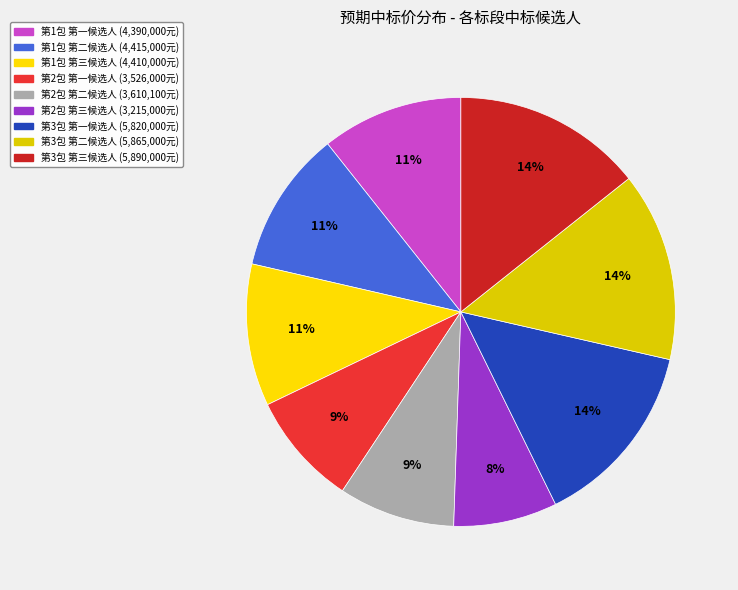

Rank the categories by value from highest to lowest.

第3包 第三中标候选人
苏交科集团股份有限公司, 第3包 第二中标候选人
华设设计集团股份有限公司, 第3包 第一中标候选人
中交第一公路勘察设计研究院有限公司, 第1包 第二中标候选人
中交第一公路勘察设计研究院有限公司, 第1包 第三中标候选人
华设设计集团股份有限公司, 第1包 第一中标候选人
陕西交通技术咨询有限公司, 第2包 第二中标候选人
甘肃省交通规划勘察设计院股份有限公司, 第2包 第一中标候选人
陕西省交通规划设计研究院有限公司, 第2包 第三中标候选人
四川省公路规划勘察设计研究院有限公司